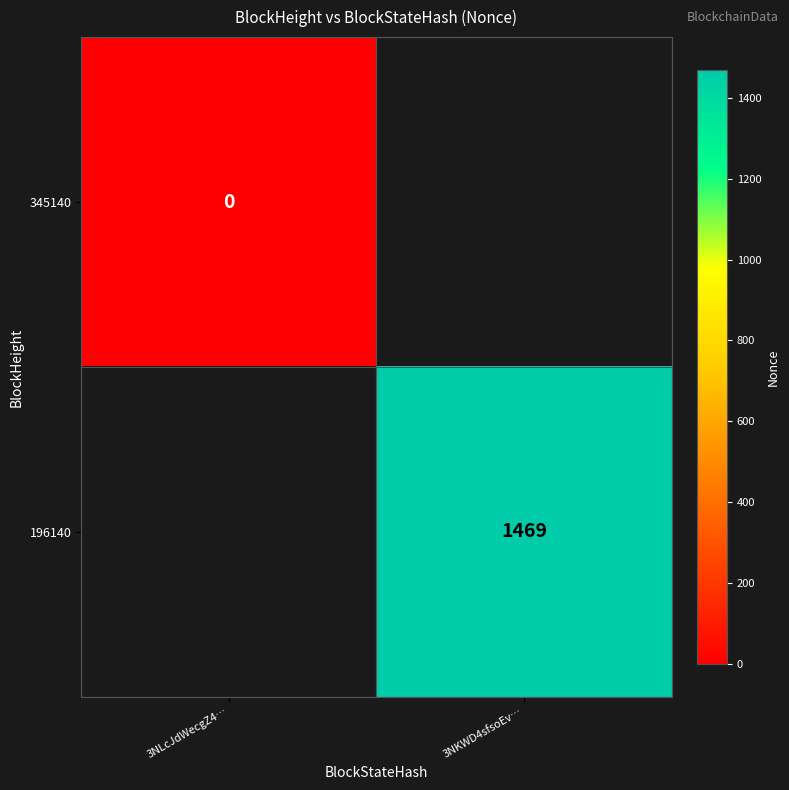

Between 3NLcJdWecgZ4… and 3NKWD4sfsoEv…, which is larger?

3NKWD4sfsoEv…